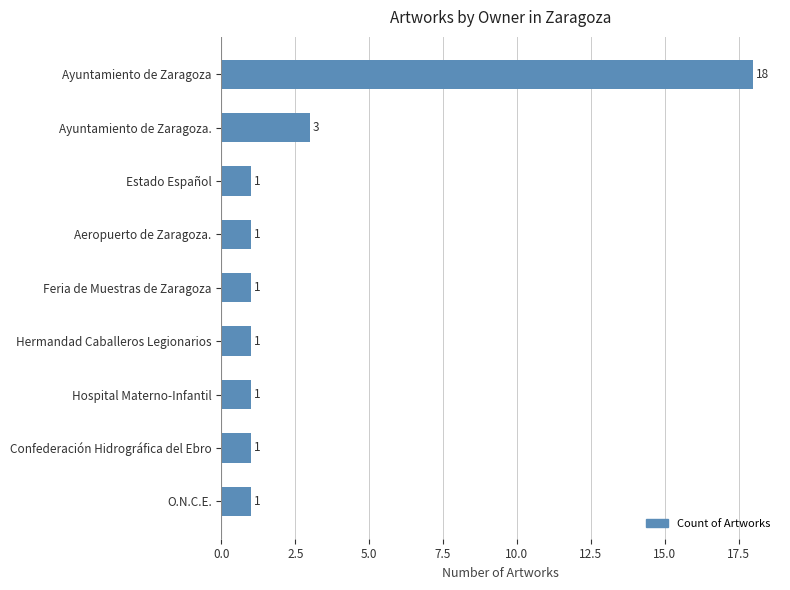

What is the difference between the maximum and minimum values?

17